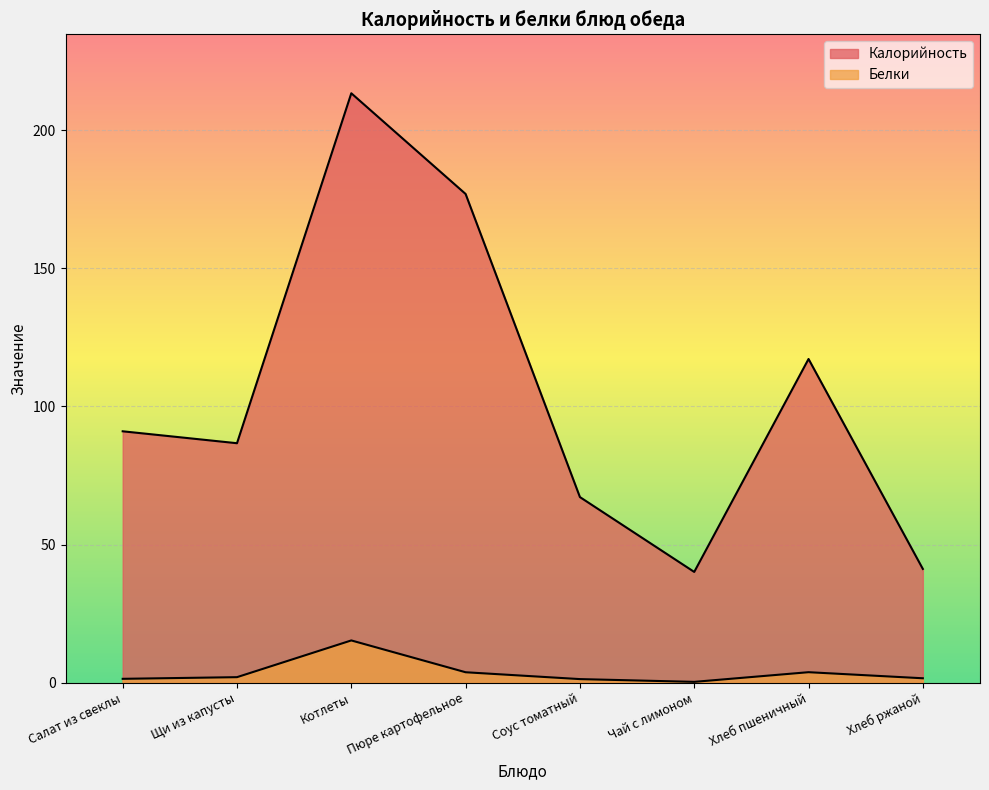

At which label does Калорийность first exceed 91?

Салат из свеклы